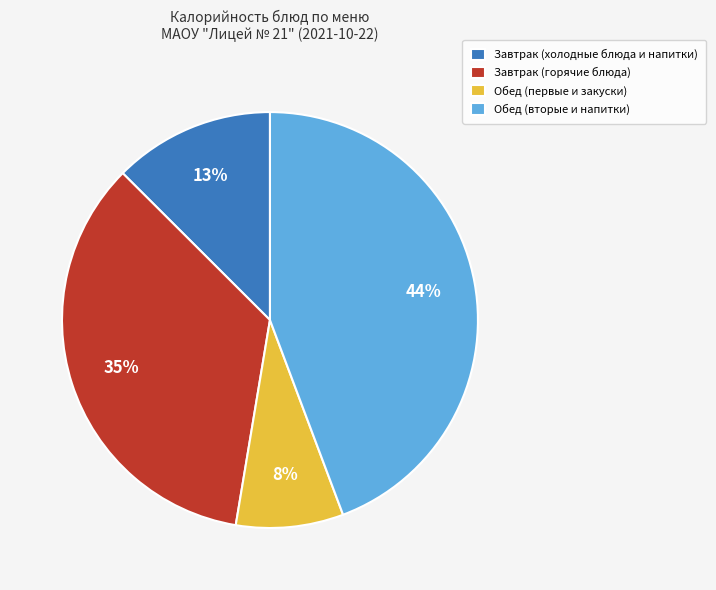

Is there any slice that represents more than half of the pie?

No